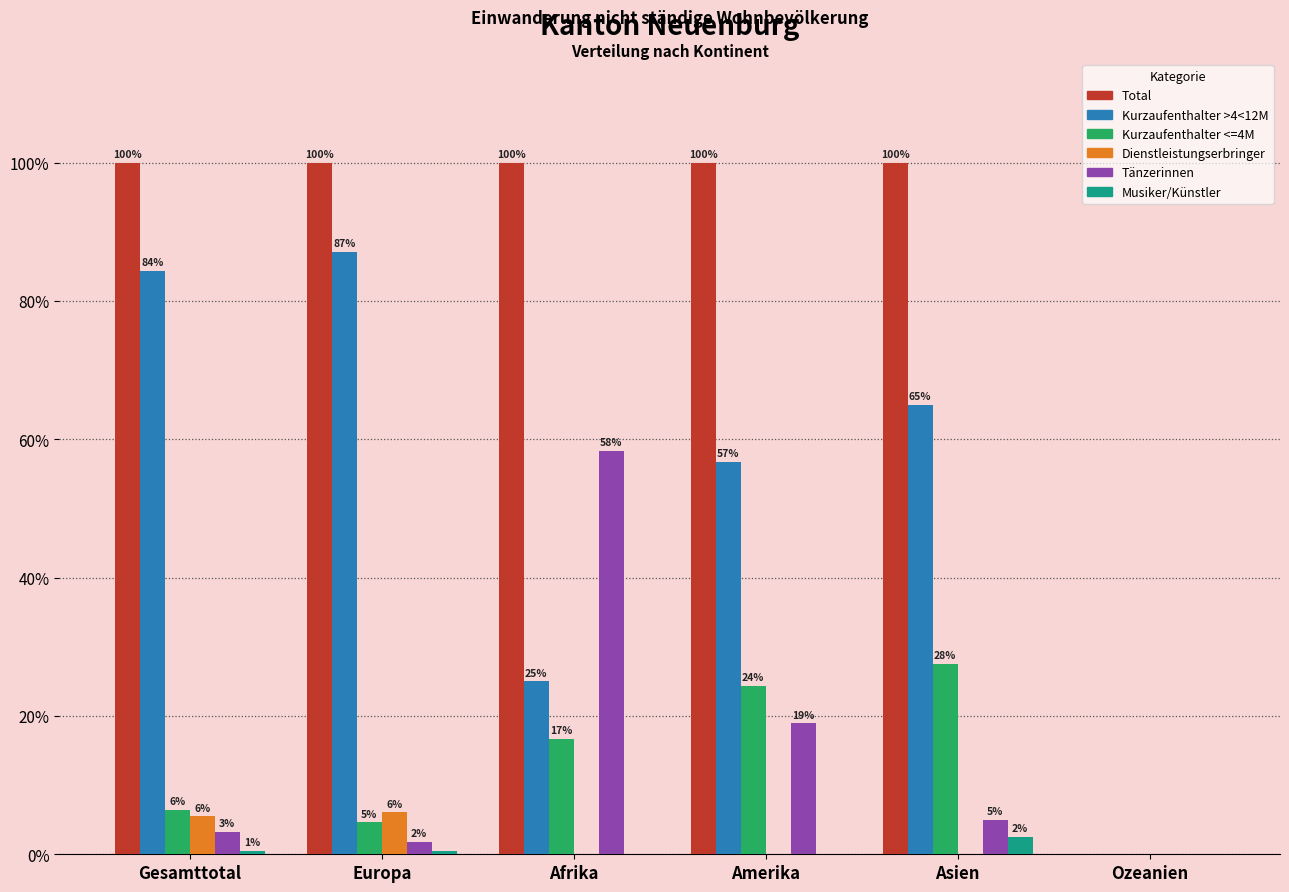

What is the approximate value of Total at Amerika?

100.0